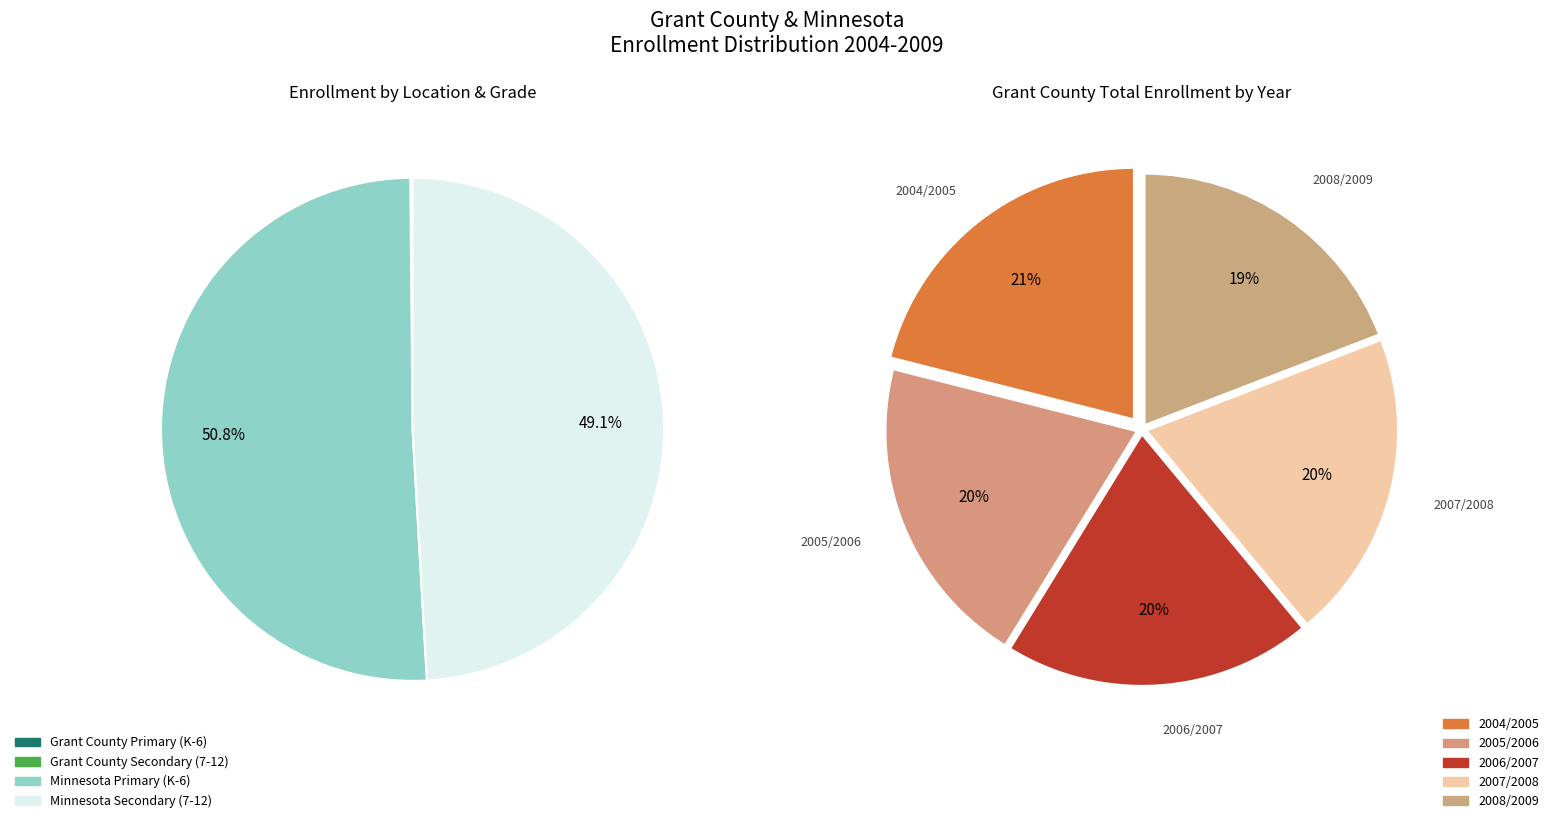

Does any single category account for the majority?

No